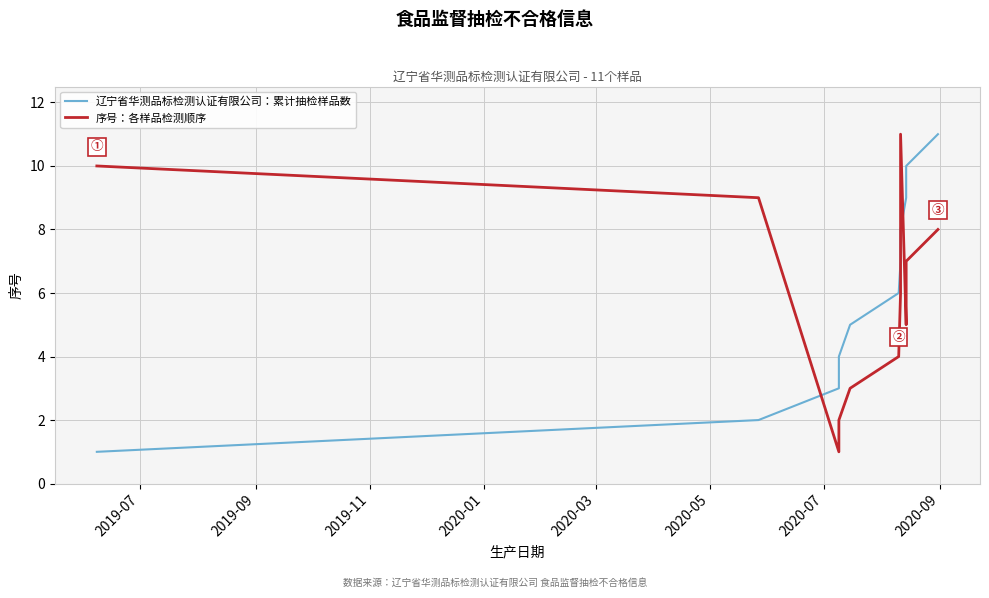

The value of 辽宁省华测品标检测认证有限公司：累计抽检样品数 at 2020-09 is 13. True or false?

False